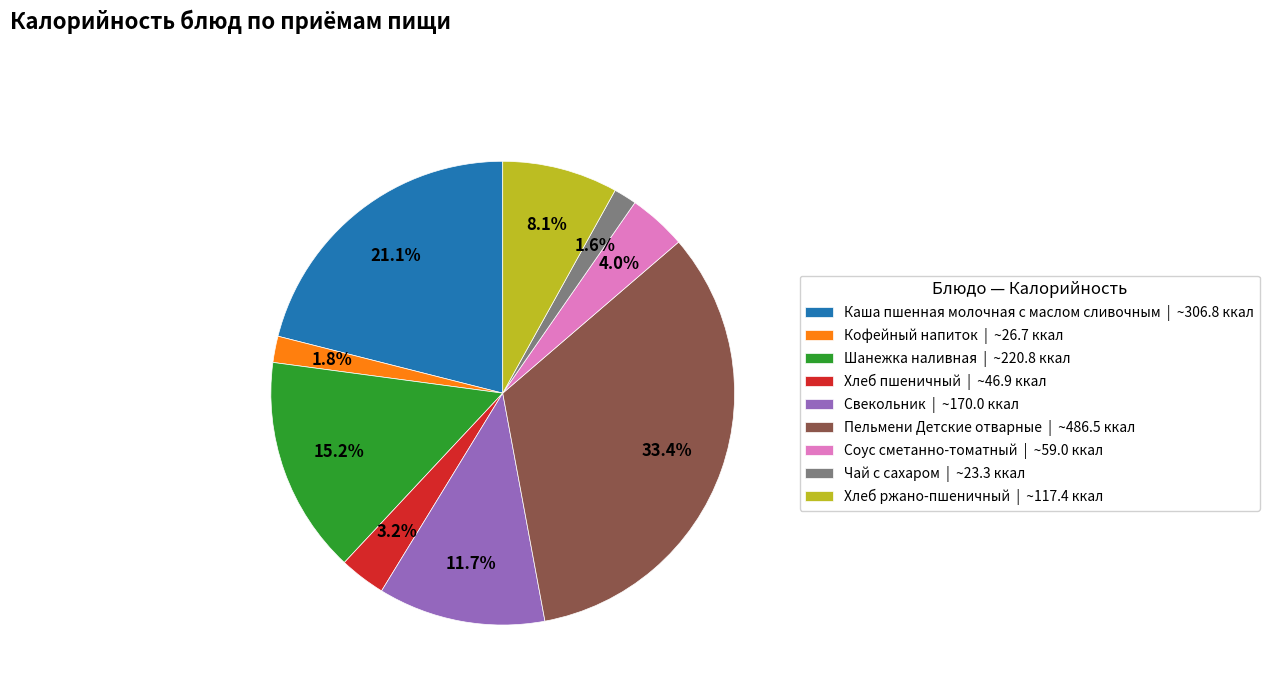

Approximately how many times larger is the value at Хлеб пшеничный compared to Хлеб ржано-пшеничный?

0.4